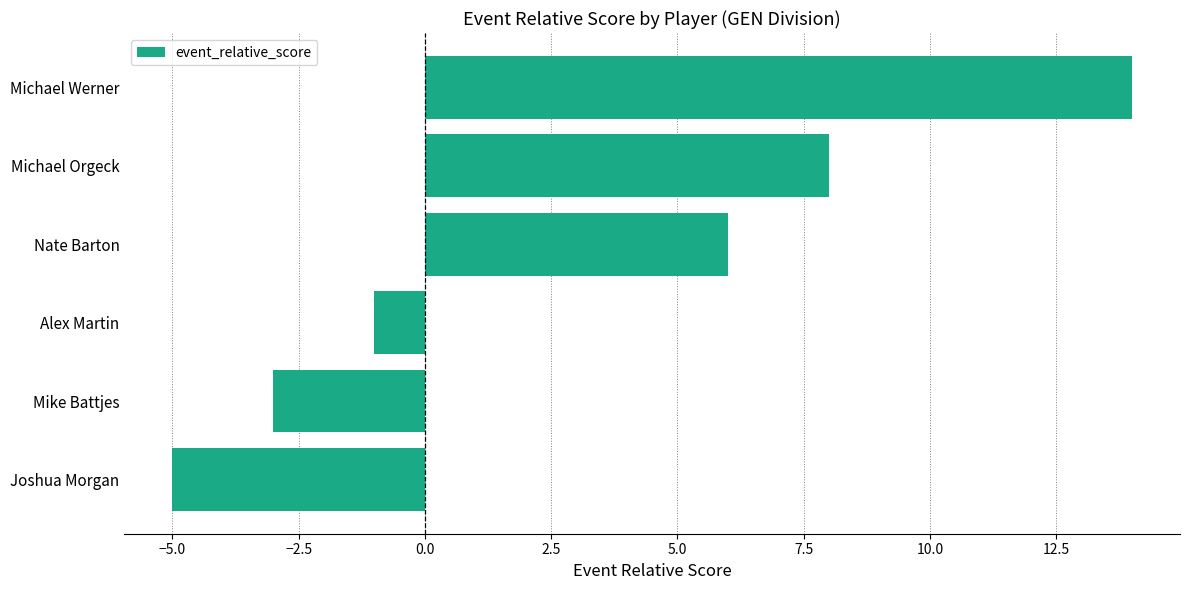

What is the smallest value displayed?

-5